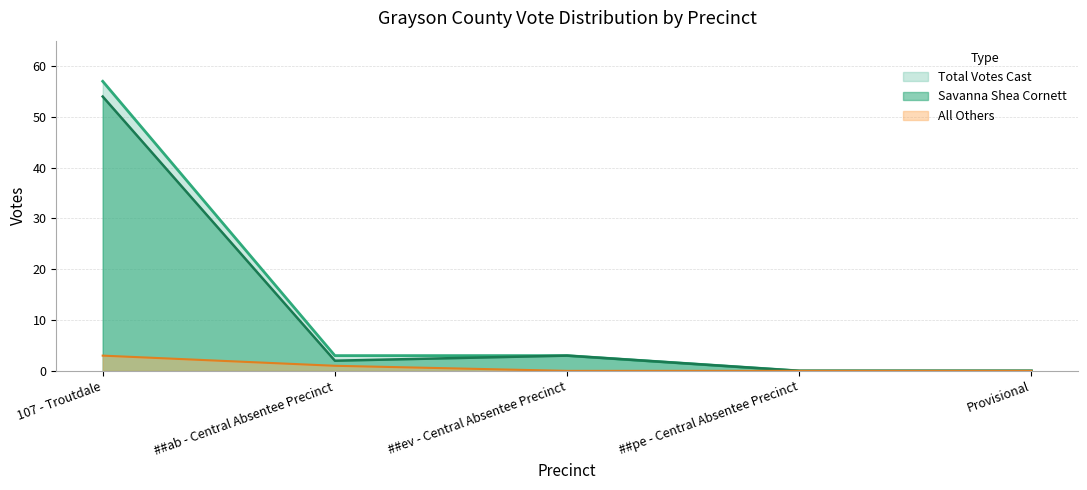

What is the maximum value for Savanna Shea Cornett?

54